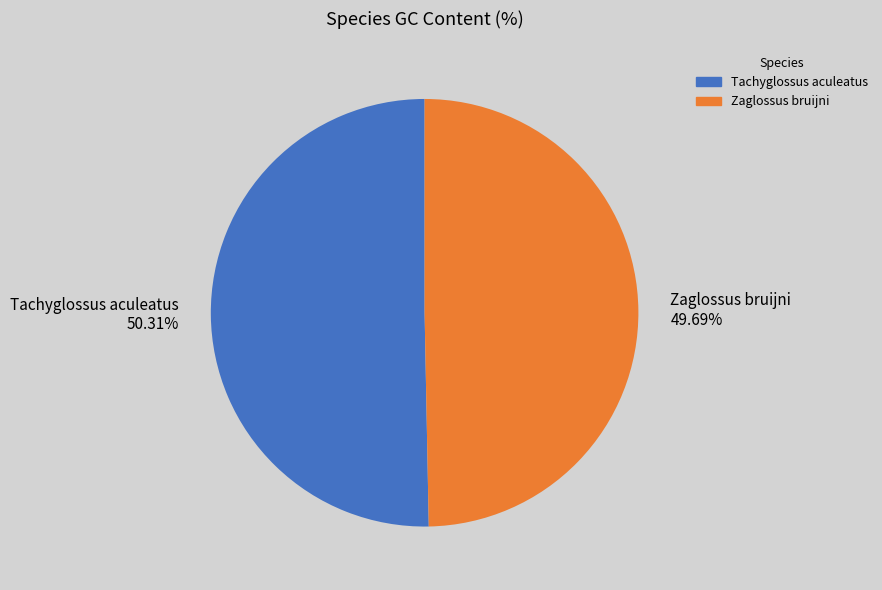

Is it true that Zaglossus bruijni is 39% of the pie?

False